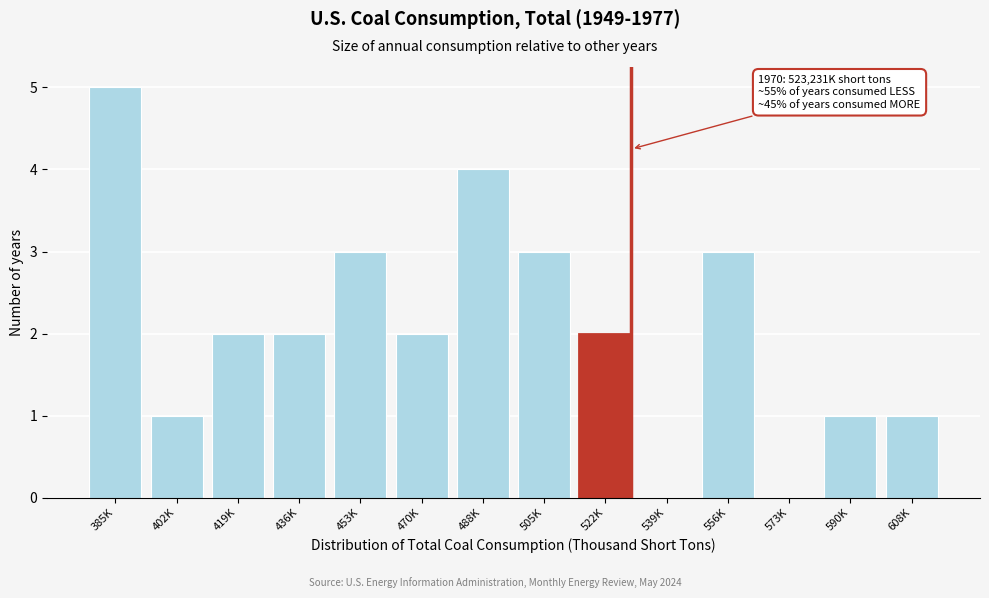

Reading left to right, extract all data points from this chart.

385K=5	402K=1	419K=2	436K=2	453K=3	470K=2	488K=4	505K=3	522K=2	539K=0	556K=3	573K=0	590K=1	608K=1